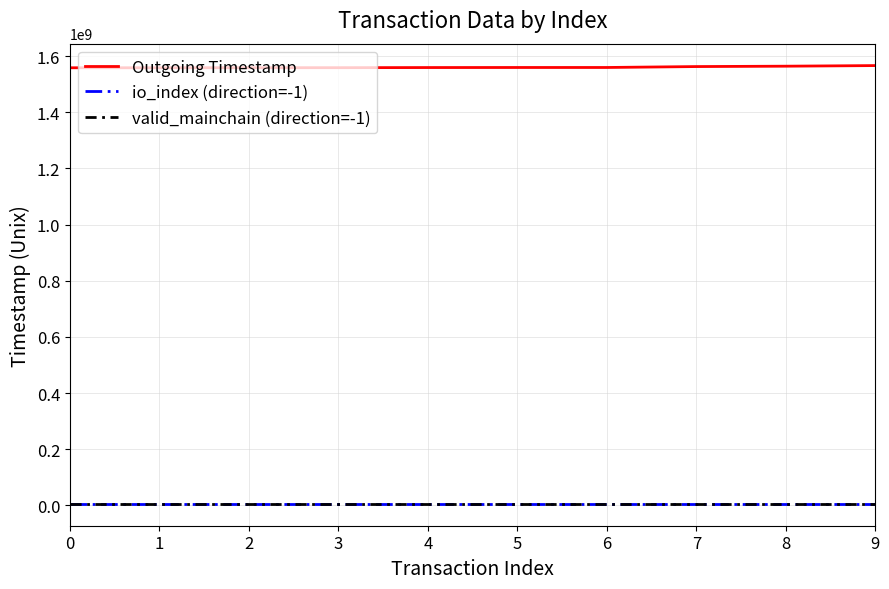

What is the average value of the Outgoing Timestamp series?

1560628970